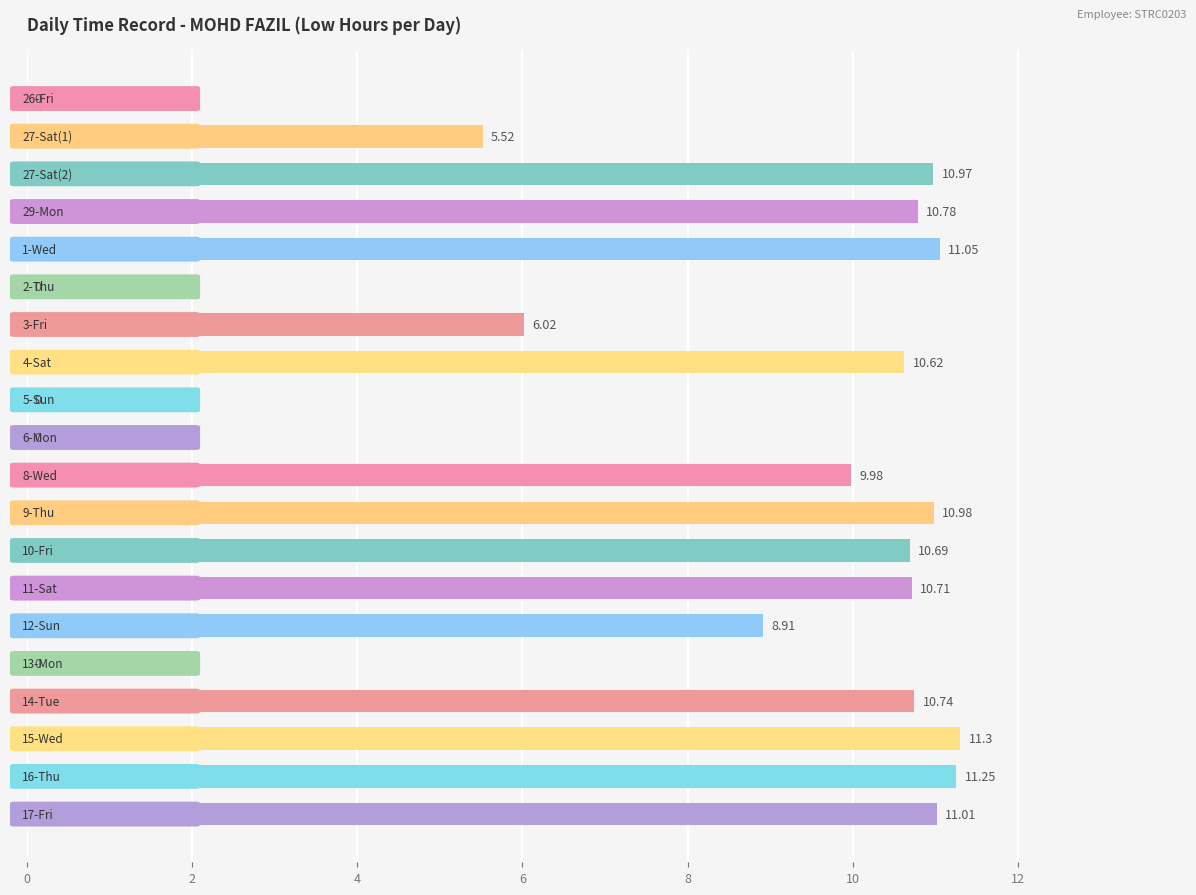

What is the sum of all values?

150.5